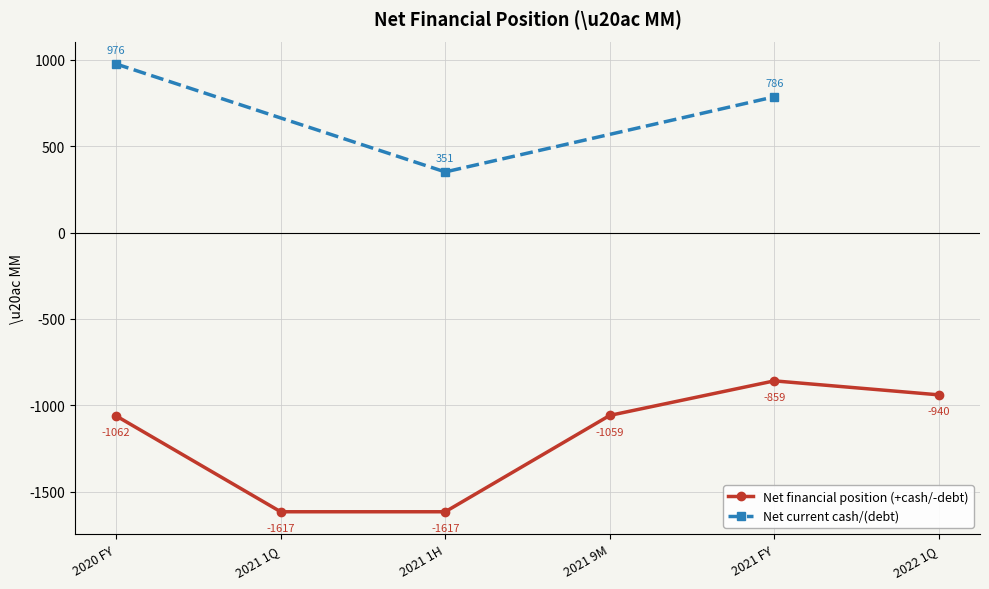

At which label does Net financial position (+cash/-debt) first exceed -1059?

2021 FY